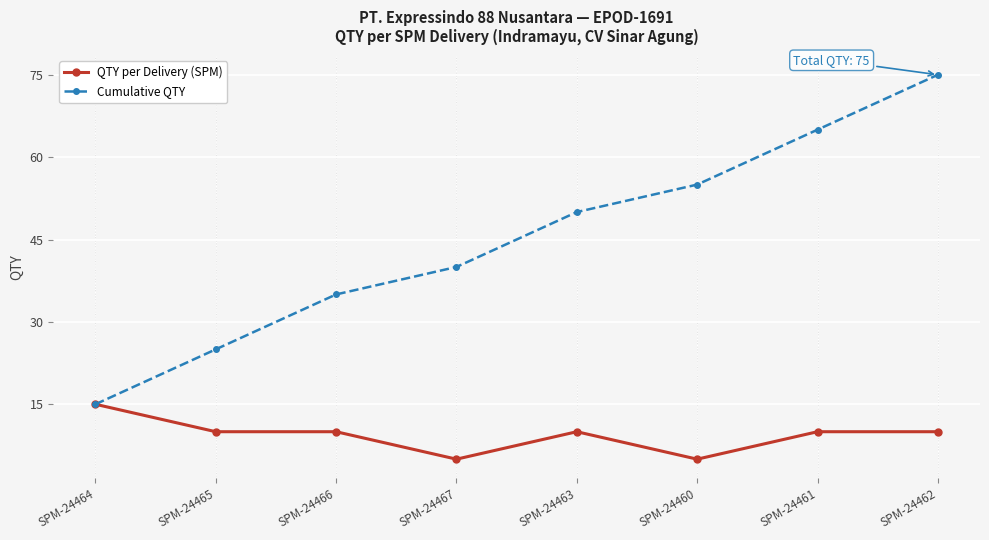

How many data points does each series have?

8